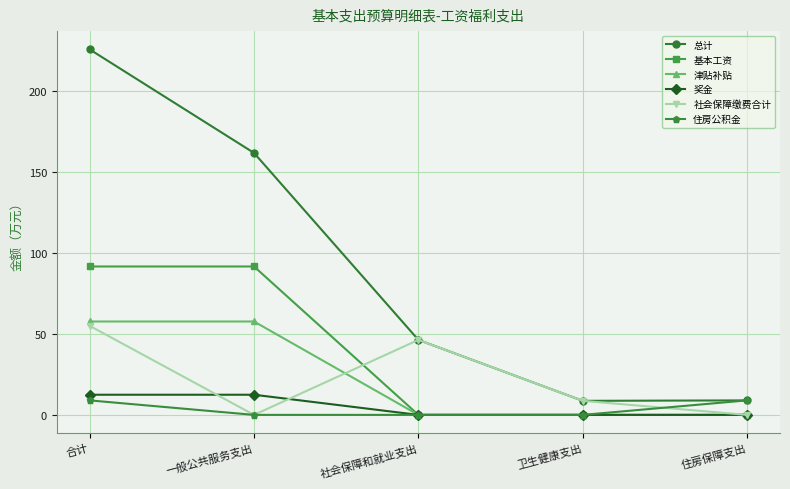

What is the total value across all series at 合计?

451.6